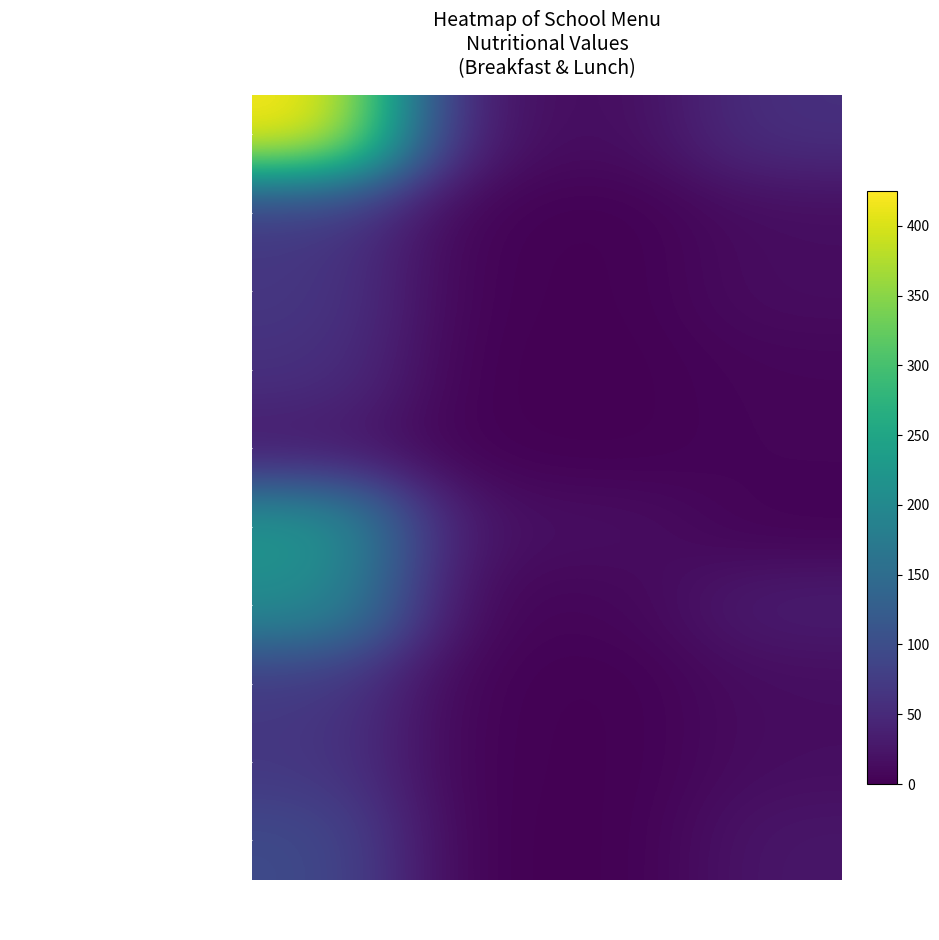

At how many categories does at least one series exceed 126?

1